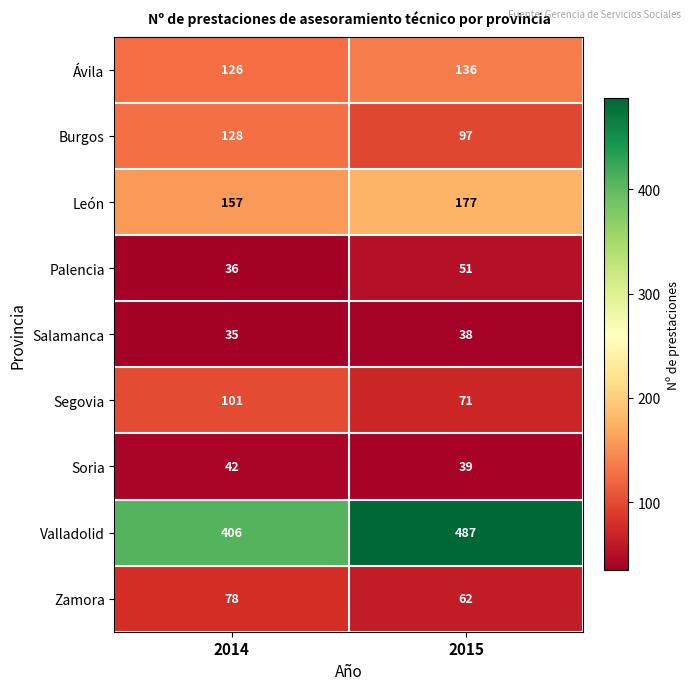

Rank the series by their maximum value, from lowest to highest.

Salamanca, Soria, Palencia, Zamora, Segovia, Burgos, Ávila, León, Valladolid